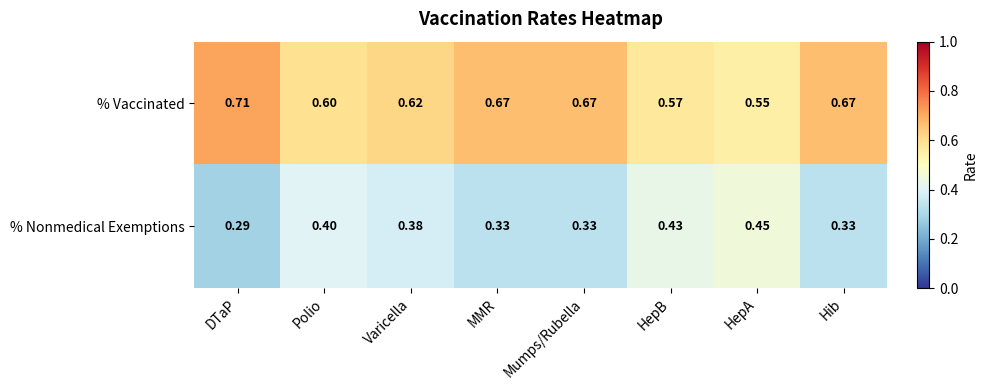

List the series in order of their peak value, lowest first.

% Nonmedical Exemptions, % Vaccinated